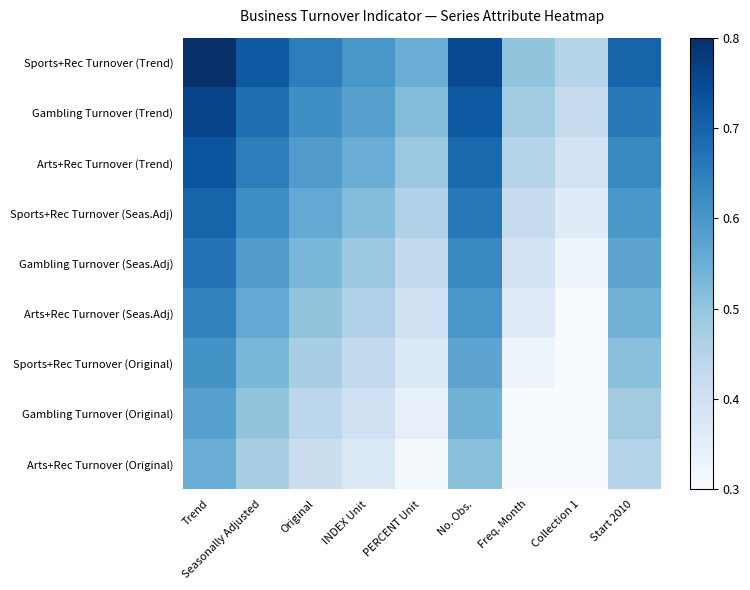

Rank the series at INDEX Unit from highest to lowest value.

Sports+Rec Turnover (Trend), Gambling Turnover (Trend), Arts+Rec Turnover (Trend), Sports+Rec Turnover (Seas.Adj), Gambling Turnover (Seas.Adj), Arts+Rec Turnover (Seas.Adj), Sports+Rec Turnover (Original), Gambling Turnover (Original), Arts+Rec Turnover (Original)